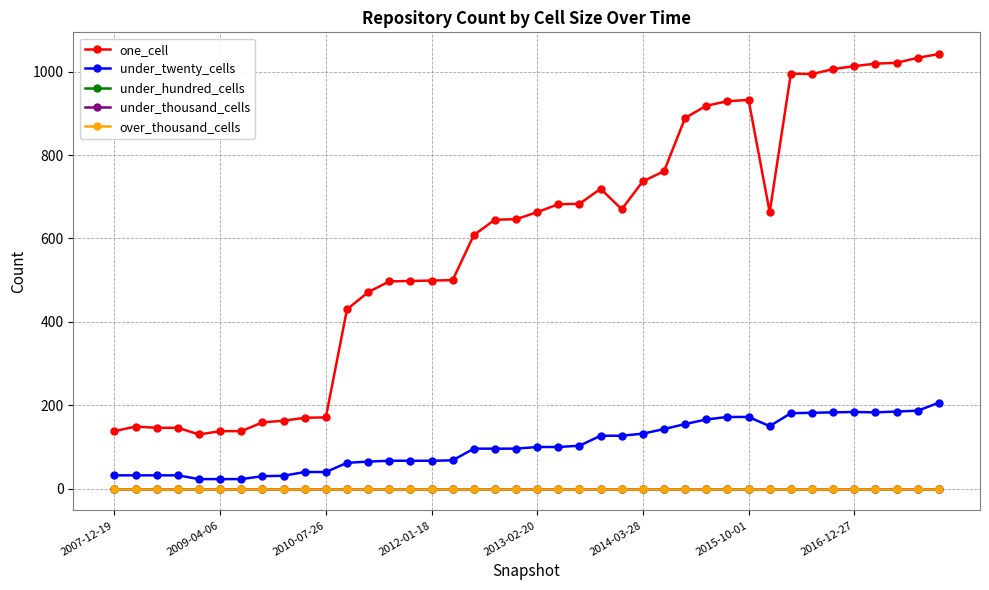

True or false: under_thousand_cells and under_hundred_cells intersect in this chart.

False